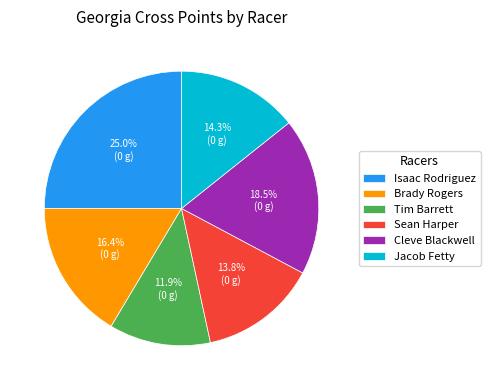

Is it true that Brady Rogers is 16% of the pie?

True